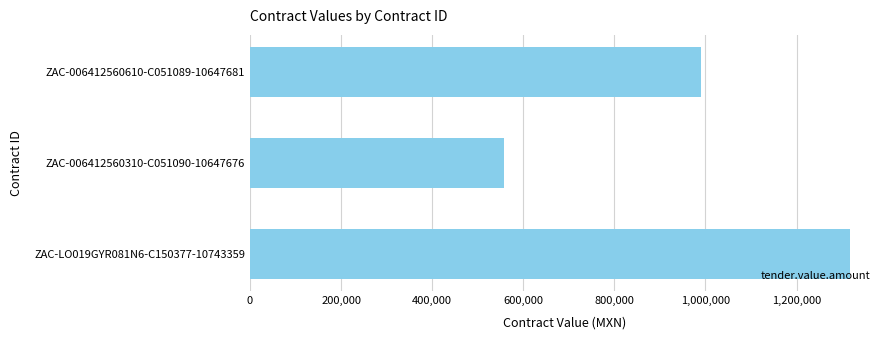

The chart shows a value of 757254.7 at ZAC-006412560310-C051090-10647676. True or false?

False